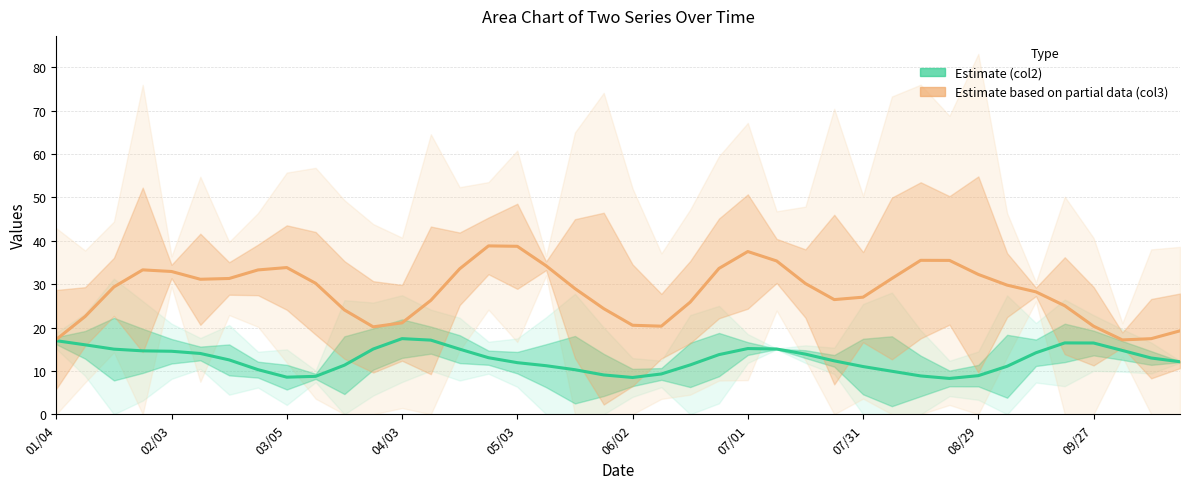

What is the total value across all series at 34?

42.4